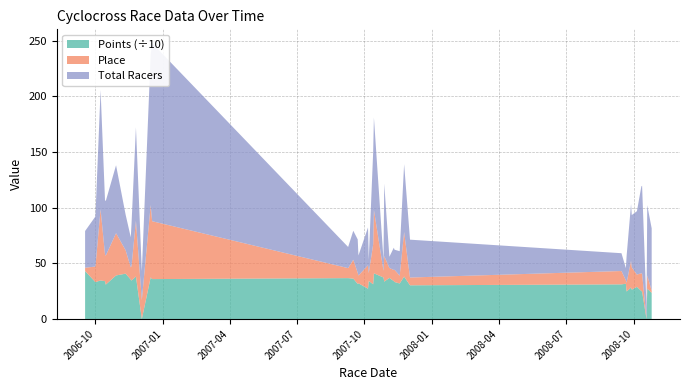

Reading right to left, what are all the values shown in this chart?

Total Racers: 39=56.0	38=63.0	37=10.0	36=79.0	35=78.0	34=57.0	33=47.0	32=51.0	31=24.0	30=11.0	29=16.0	28=34.0	27=61.0	26=22.0	25=18.0	24=20.0	23=10.0	22=65.0	21=10.0	20=83.0	19=83.0	18=12.0	17=34.0	16=18.0	15=30.0	14=26.0	13=19.0	12=160.0	11=135.0	10=26.0	9=84.0	8=38.0	7=27.0	6=32.0	5=61.0	4=49.0	3=49.0	2=107.0	1=45.0	0=33.0
Place: 39=2.0	38=12.0	37=1.0	36=16.0	35=16.0	34=11.0	33=20.0	32=24.0	31=8.0	30=3.0	29=12.0	28=7.0	27=40.0	26=7.0	25=11.0	24=10.0	23=9.0	22=23.0	21=6.0	20=57.0	19=36.0	18=7.0	17=21.0	16=7.0	15=10.0	14=17.0	13=9.0	12=52.0	11=65.0	10=17.0	9=50.0	8=13.0	7=11.0	6=21.0	5=38.0	4=26.0	3=24.0	2=64.0	1=14.0	0=3.0
Points: 39=234.7	38=272.5	37=0.0	36=247.0	35=251.3	34=289.0	33=264.1	32=283.1	31=247.1	30=317.0	29=311.3	28=302.9	27=381.4	26=319.3	25=332.6	24=340.7	23=369.2	22=335.9	21=373.1	20=410.7	19=312.0	18=342.3	17=272.7	16=320.9	15=315.4	14=363.0	13=367.3	12=358.8	11=374.2	10=0.0	9=381.9	8=345.3	7=354.2	6=407.5	5=391.4	4=309.0	3=339.9	2=346.6	1=331.4	0=430.7